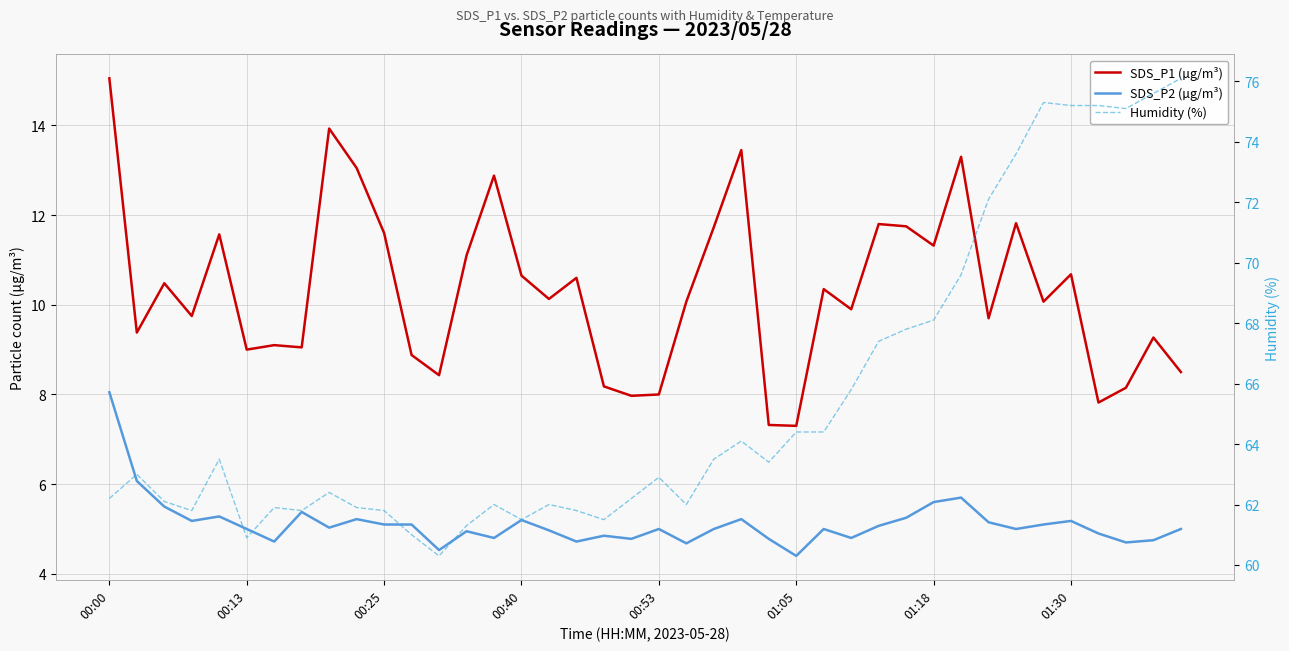

Does the chart have visible grid lines?

Yes